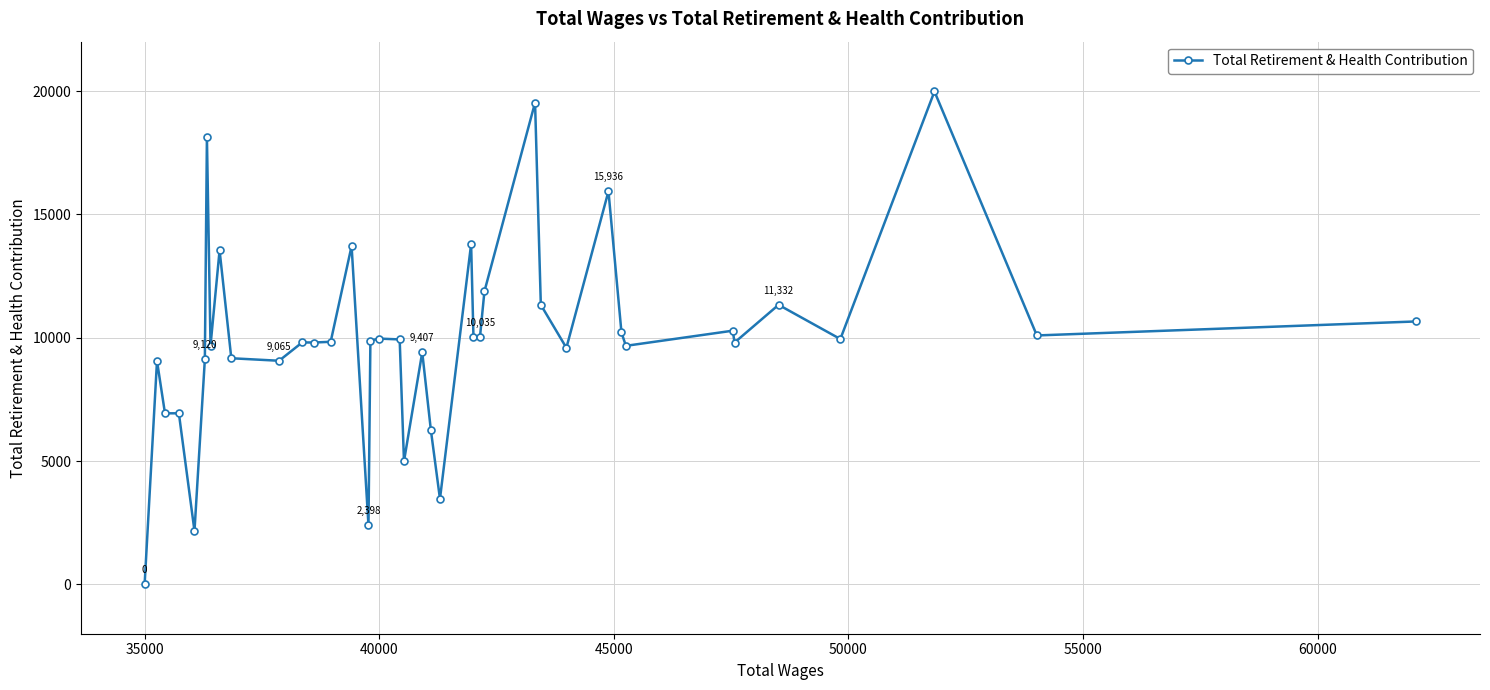

True or false: there are more than 1 points higher than both neighbors.

True